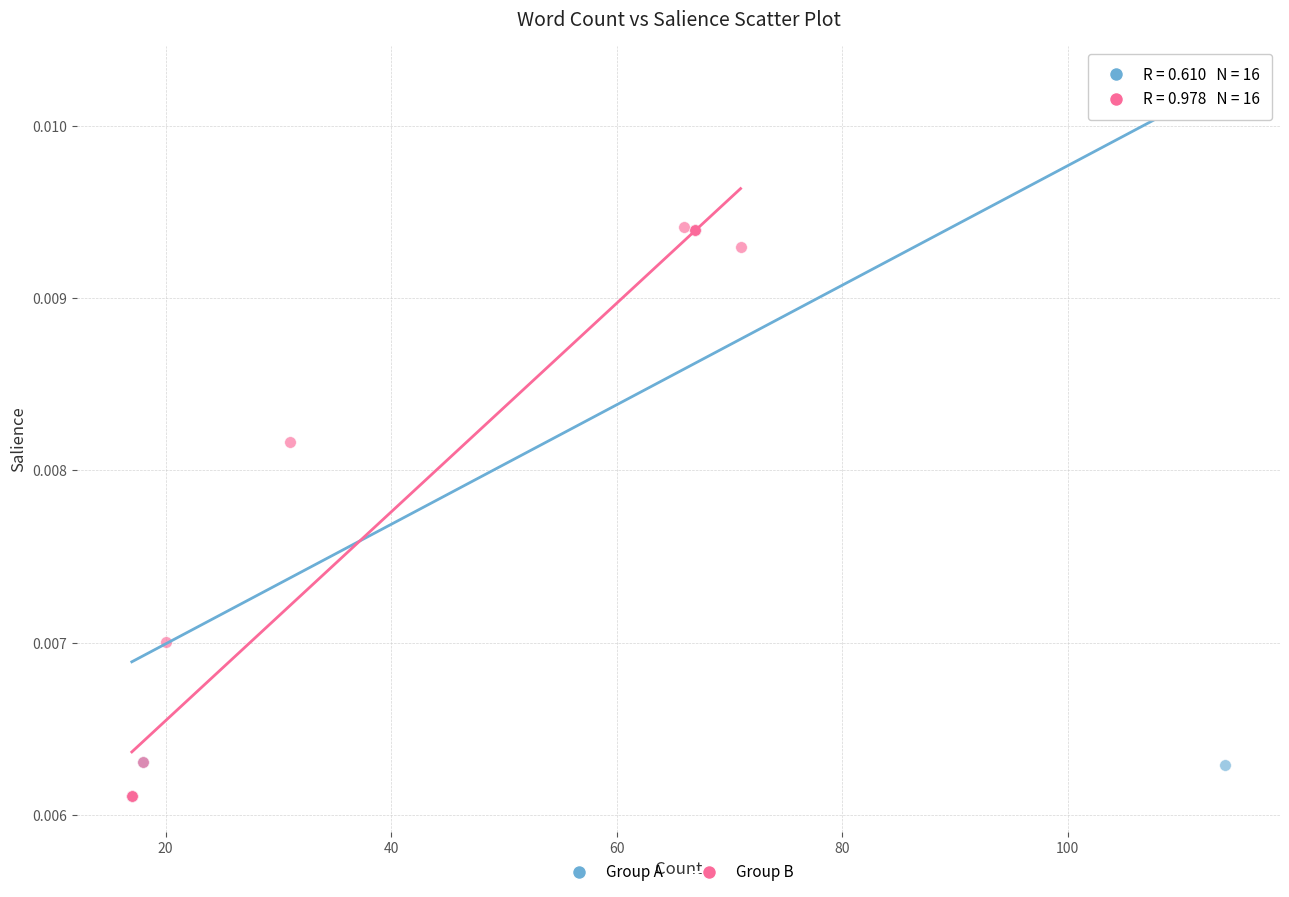

What are all the series names shown in the legend?

Group A, Group B